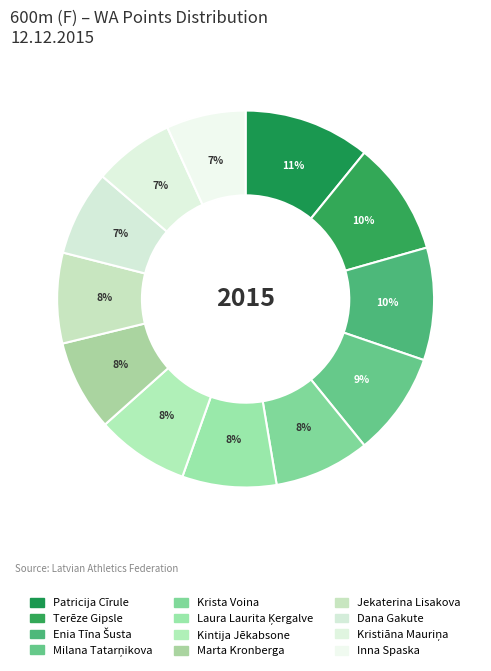

What is the smallest slice in the pie chart?

Inna Spaska